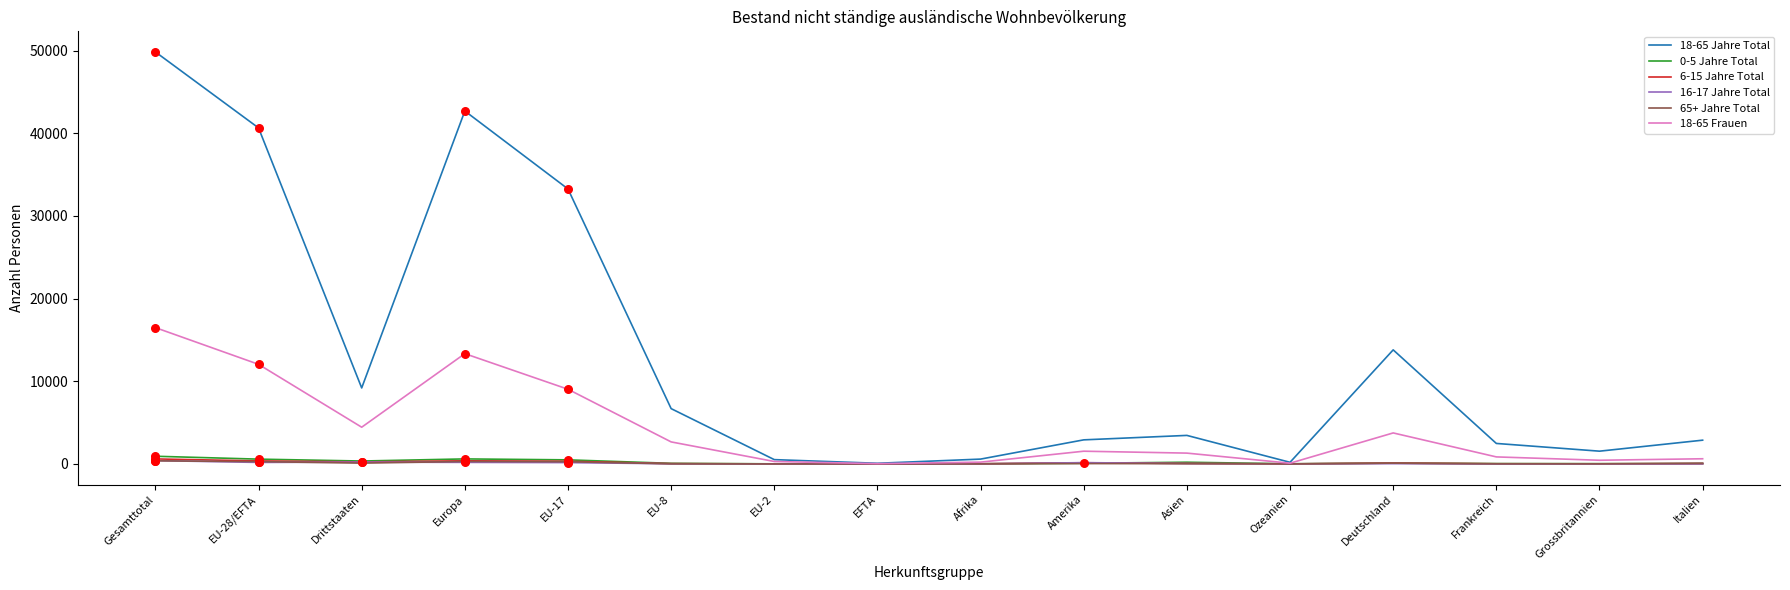

What is the maximum value shown in the chart?

49831